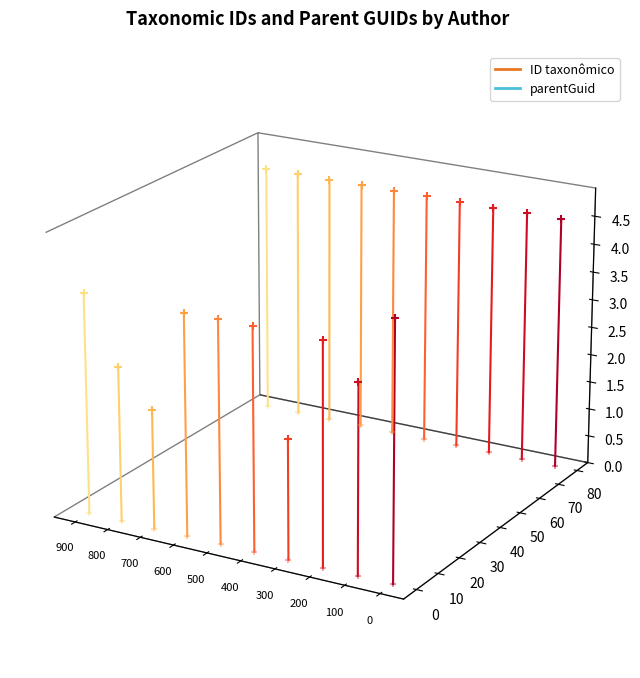

Which series has the widest spread of Y values?

parentGuid